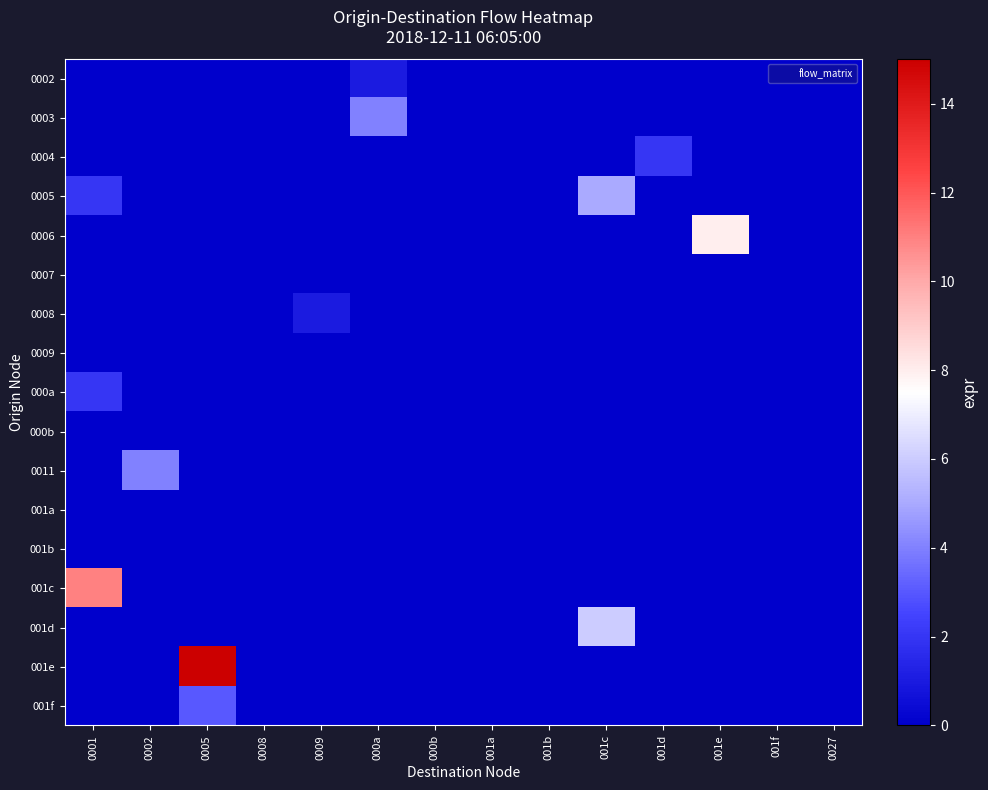

What is the greatest value displayed?

15